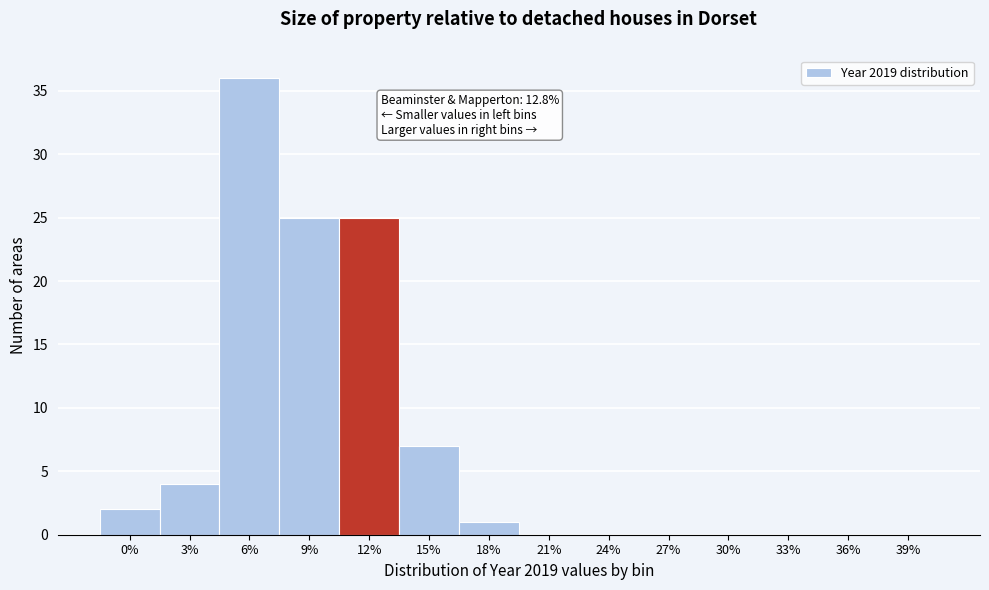

Reading left to right, list all the values displayed in this chart.

0%=2	3%=4	6%=36	9%=25	12%=25	15%=7	18%=1	21%=0	24%=0	27%=0	30%=0	33%=0	36%=0	39%=0